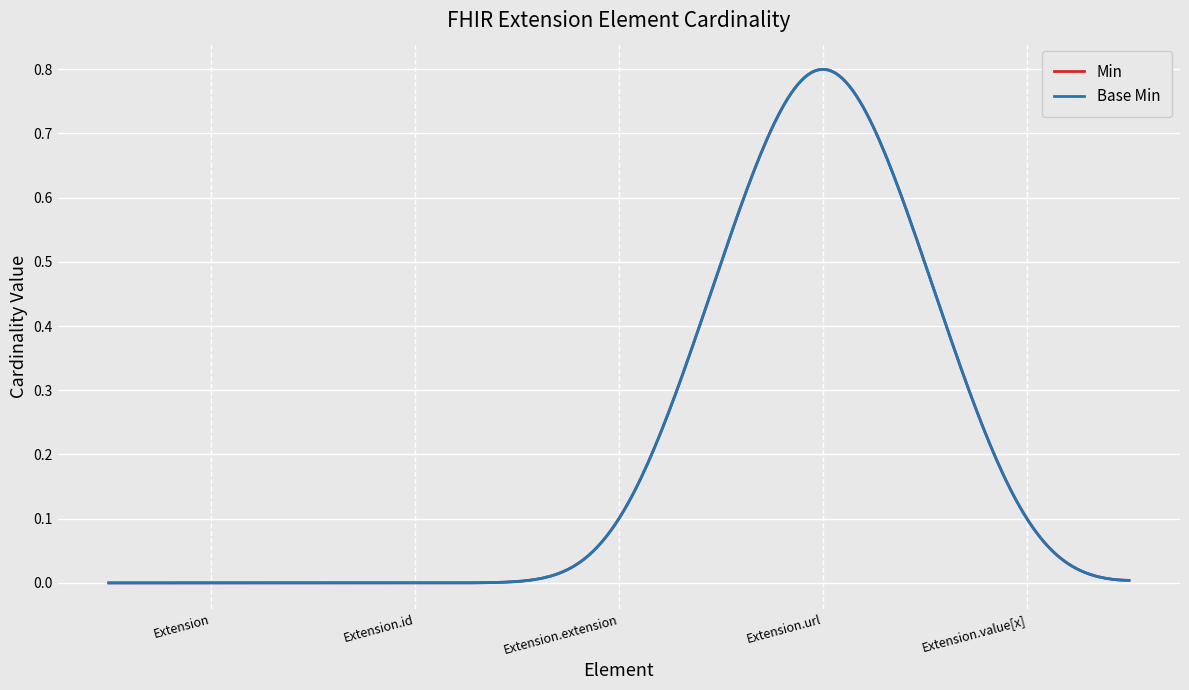

Does the chart display data point markers on the line(s)?

No